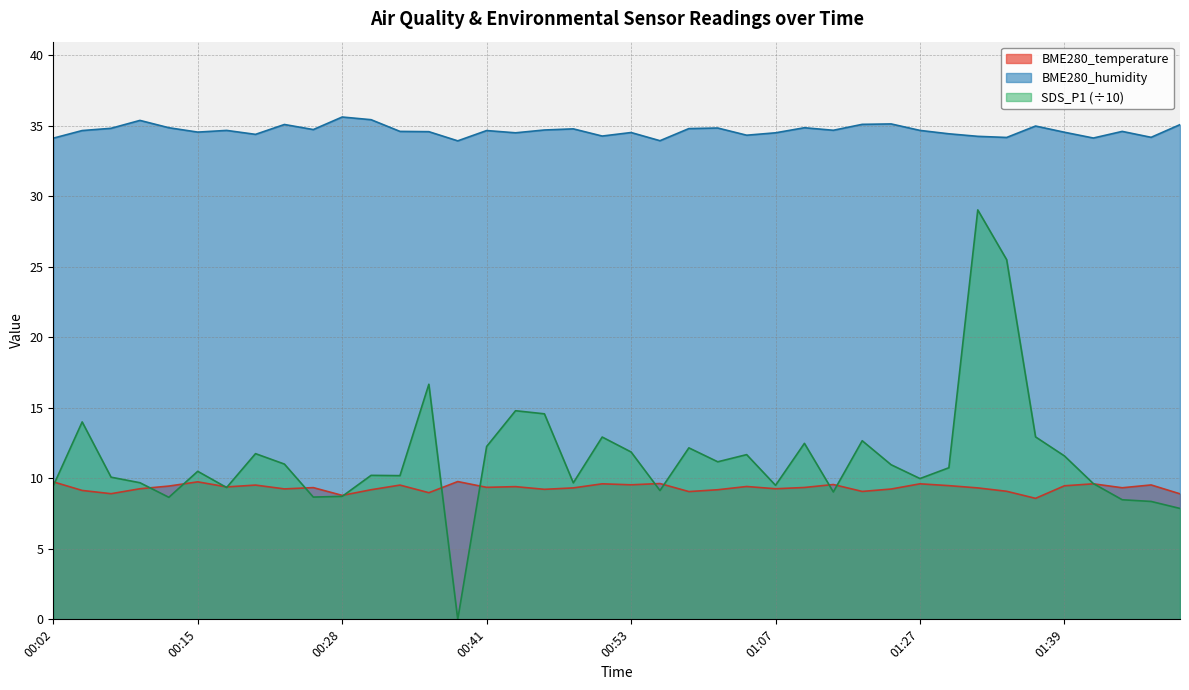

Where is the first local minimum for BME280_humidity?

00:15